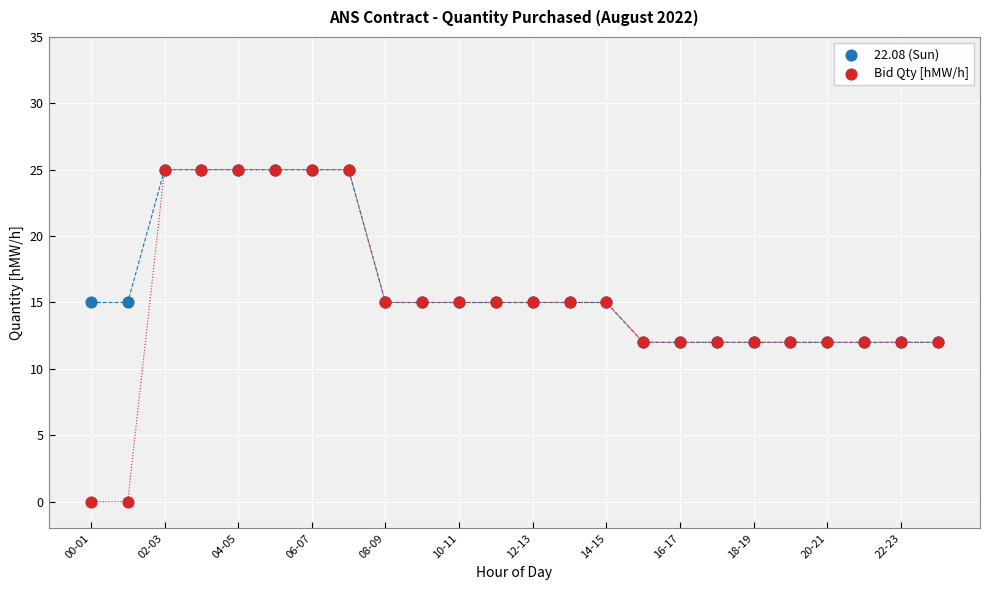

Which series has the largest Y range (max minus min)?

Bid Qty [hMW/h]